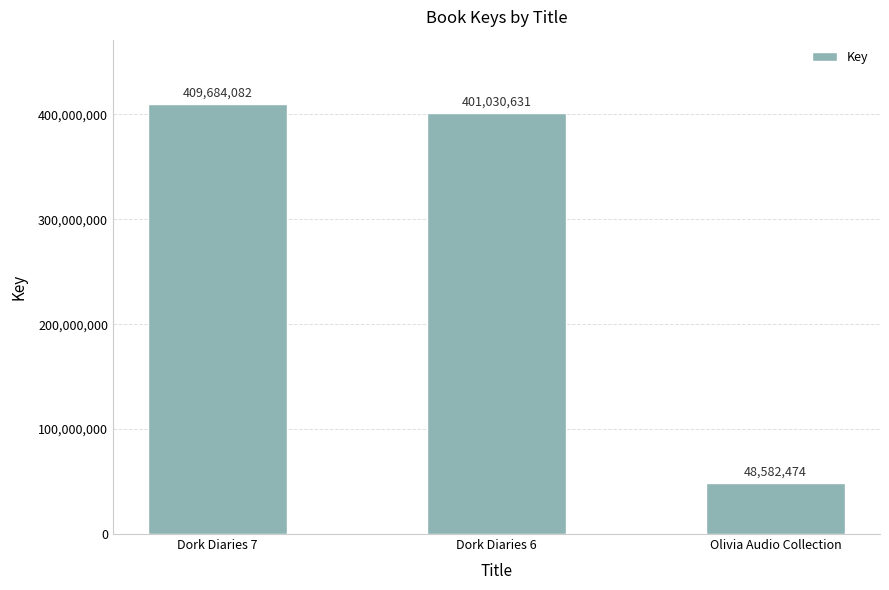

What is the value of the 3rd bar from the left?

48582474